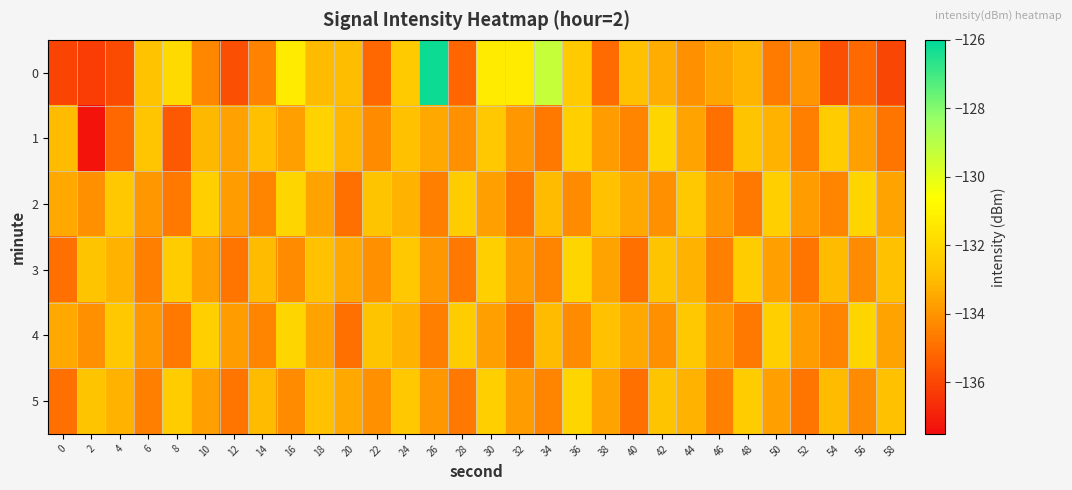

Rank the series by their maximum value, from lowest to highest.

1, 2, 3, 4, 5, 0